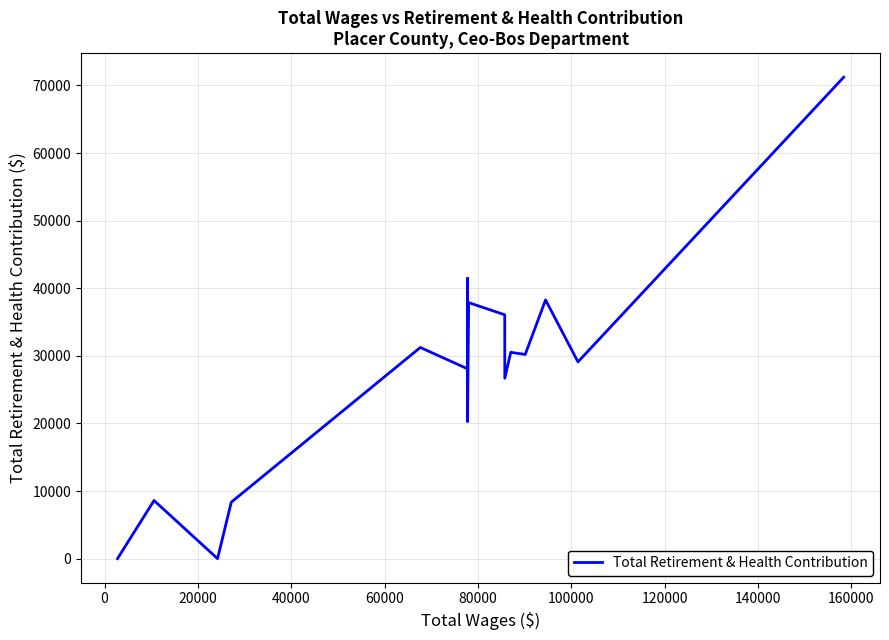

The chart shows a value of 42351 at 16. True or false?

False